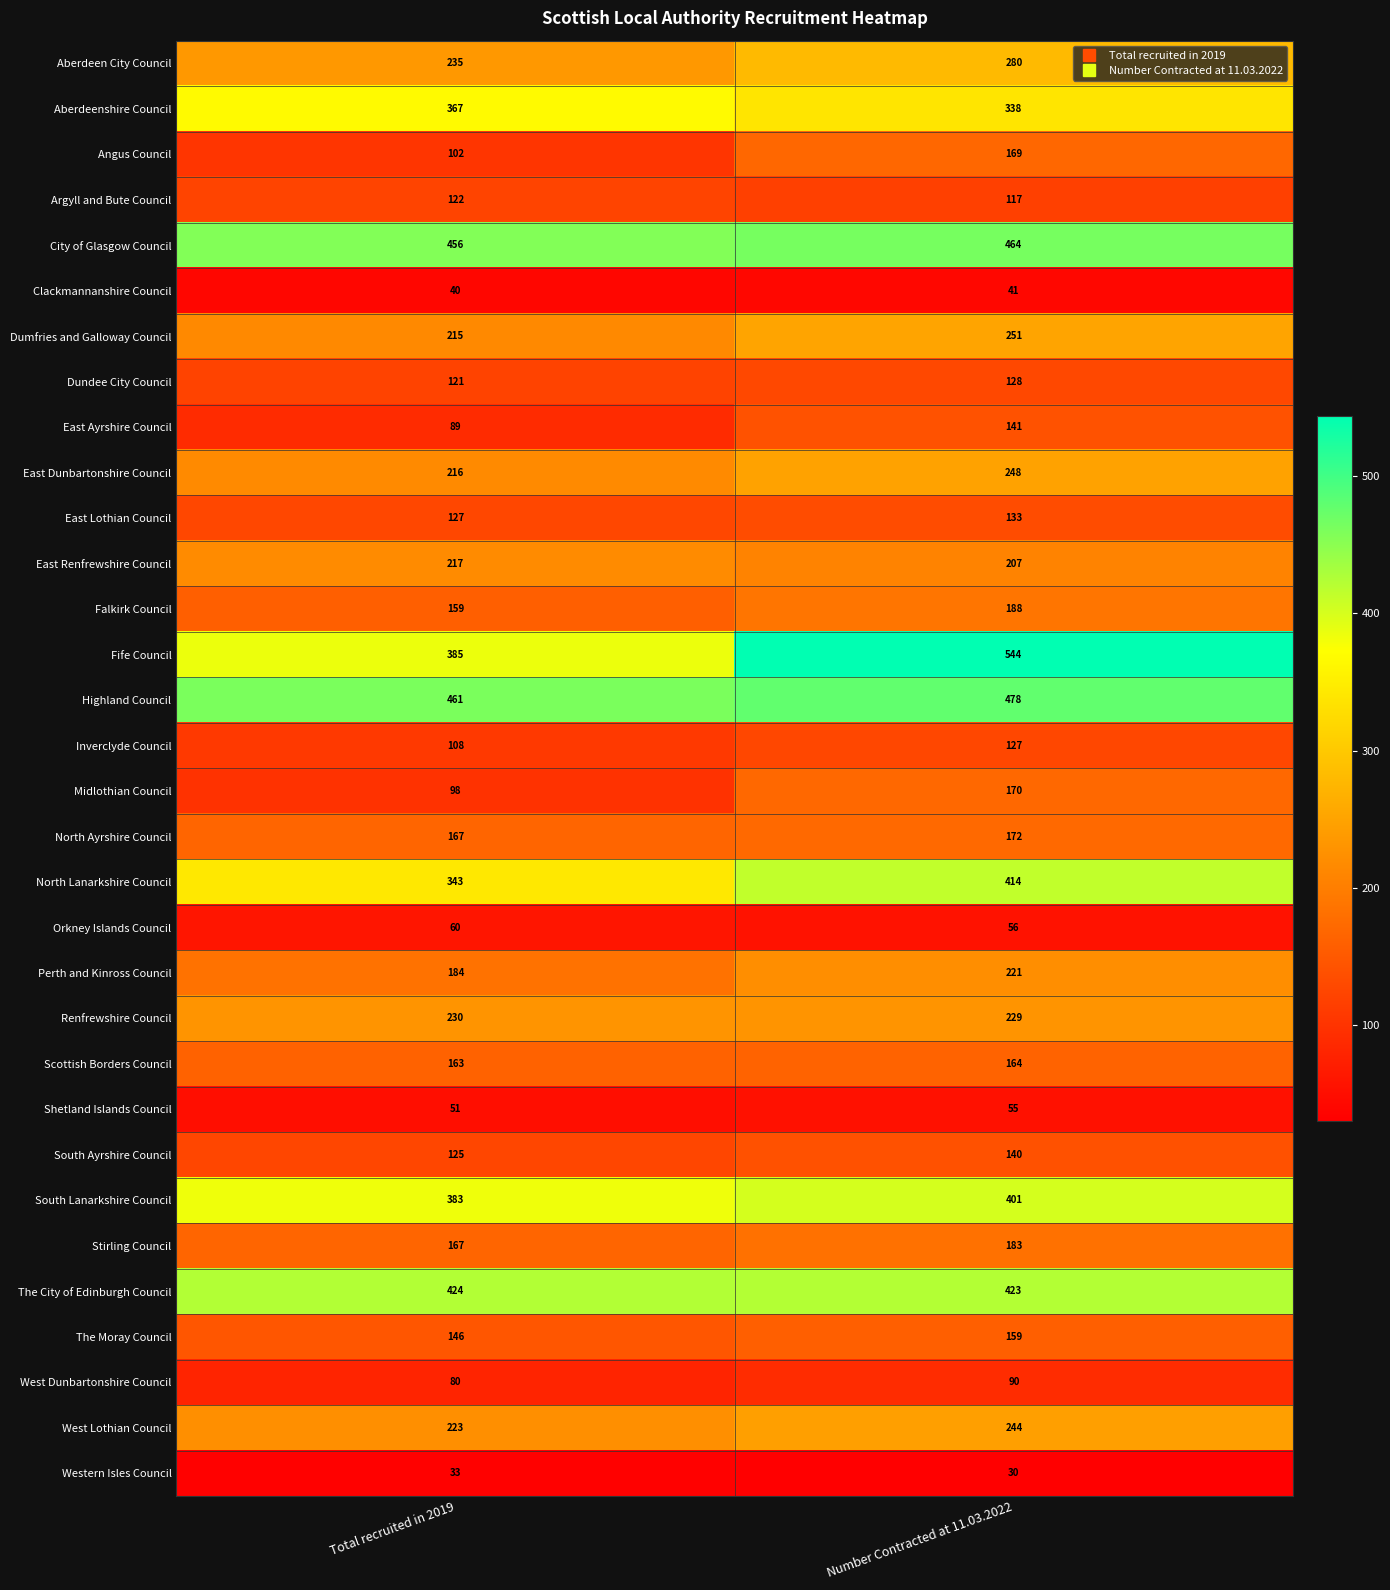

What is the sum of all Inverclyde Council values?

235